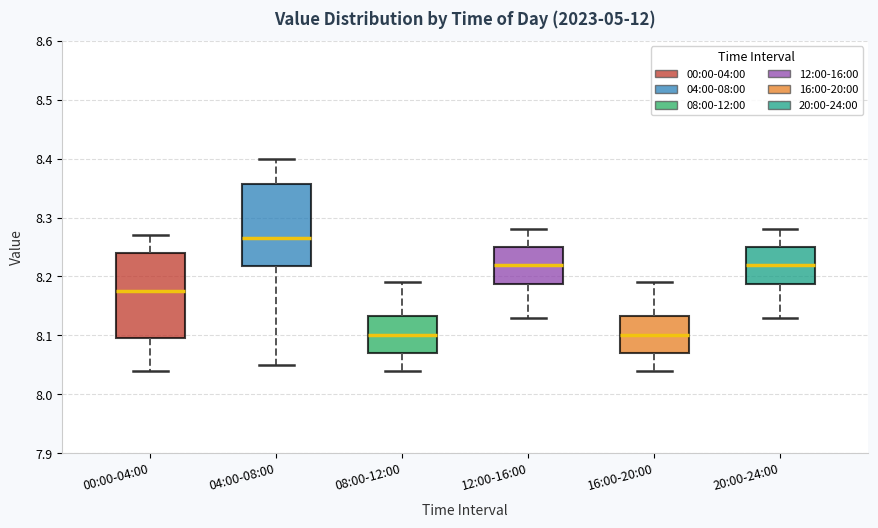

Reading left to right, read every box against the y-axis: the position of its median line, the range the box covers, and the ends of its whiskers. The values are not printed on the chart, so give them approximately, as read against the axis.

00:00-04:00: median 8.18, box 8.10 to 8.24, whiskers 8.04 to 8.27
04:00-08:00: median 8.27, box 8.22 to 8.36, whiskers 8.05 to 8.40
08:00-12:00: median 8.10, box 8.07 to 8.13, whiskers 8.04 to 8.19
12:00-16:00: median 8.22, box 8.19 to 8.25, whiskers 8.13 to 8.28
16:00-20:00: median 8.10, box 8.07 to 8.13, whiskers 8.04 to 8.19
20:00-24:00: median 8.22, box 8.19 to 8.25, whiskers 8.13 to 8.28